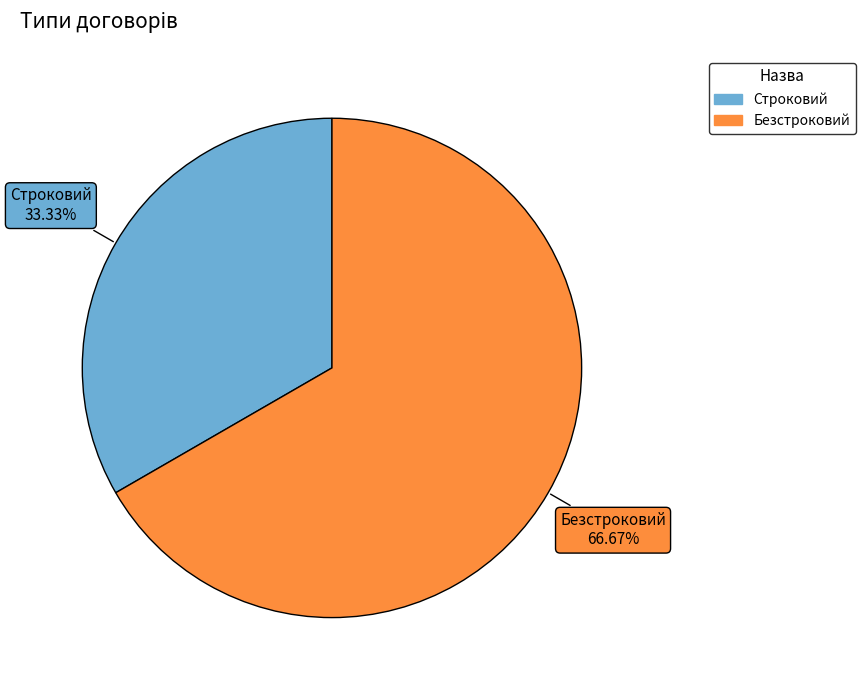

What is the total percentage of Строковий and Безстроковий?

100.0%